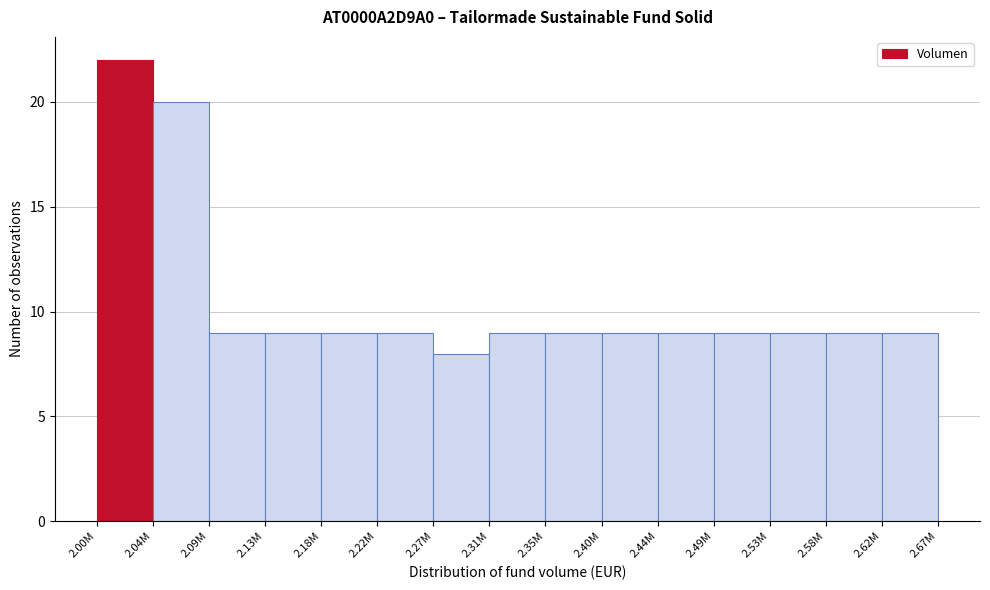

Reading right to left, transcribe all the data shown in this chart.

2.62M=9	2.58M=9	2.53M=9	2.49M=9	2.44M=9	2.40M=9	2.35M=9	2.31M=9	2.27M=8	2.22M=9	2.18M=9	2.13M=9	2.09M=9	2.04M=20	2.00M=22